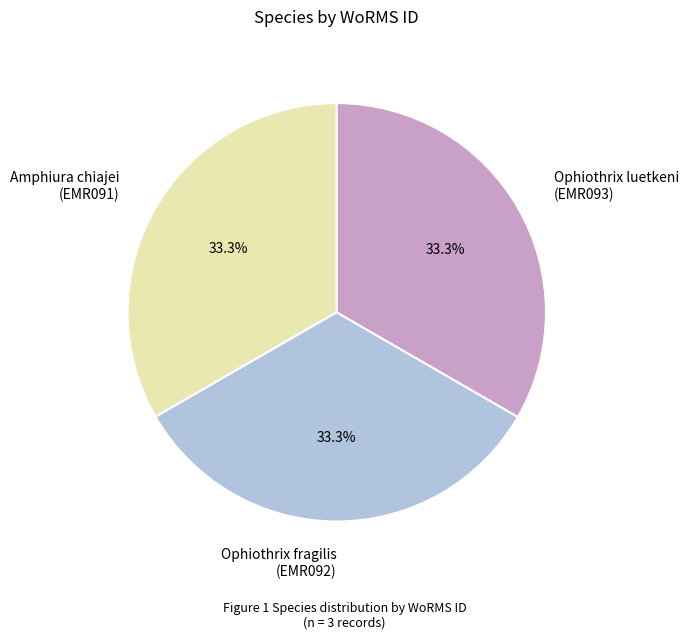

Approximately how many times larger is the value at Ophiothrix fragilis (EMR092) compared to Amphiura chiajei (EMR091)?

1.0